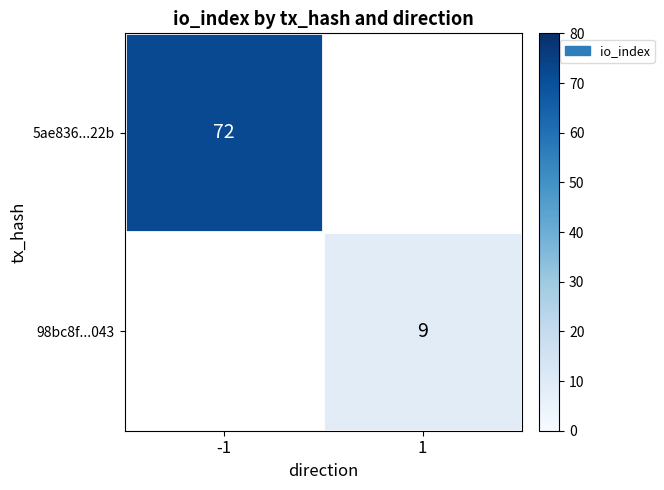

At how many categories does at least one series exceed 68?

1